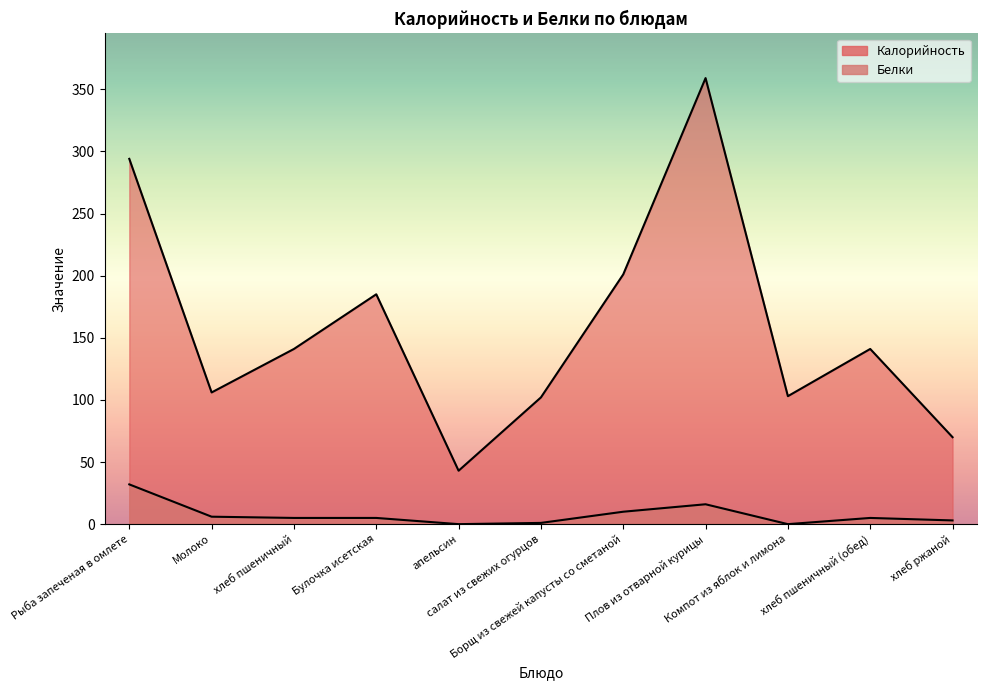

What is the approximate value of Калорийность at Плов из отварной курицы, to the nearest 10?

360